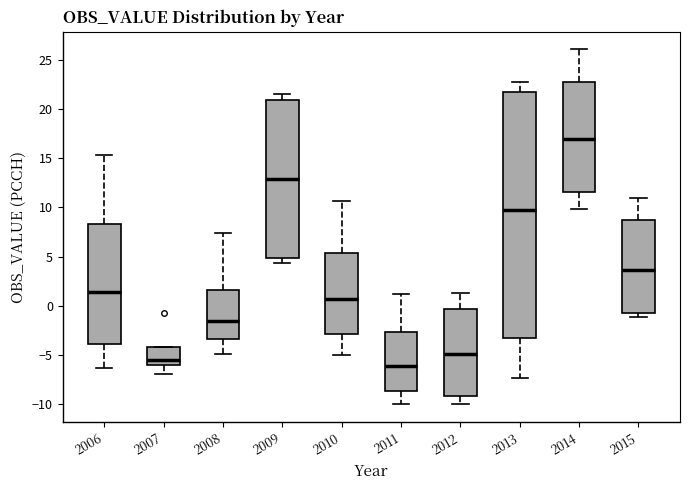

Where is the upper edge of the box at x = 2011 on the y-axis? The values are not printed on the chart, so give them approximately, as read against the axis.

-2.5